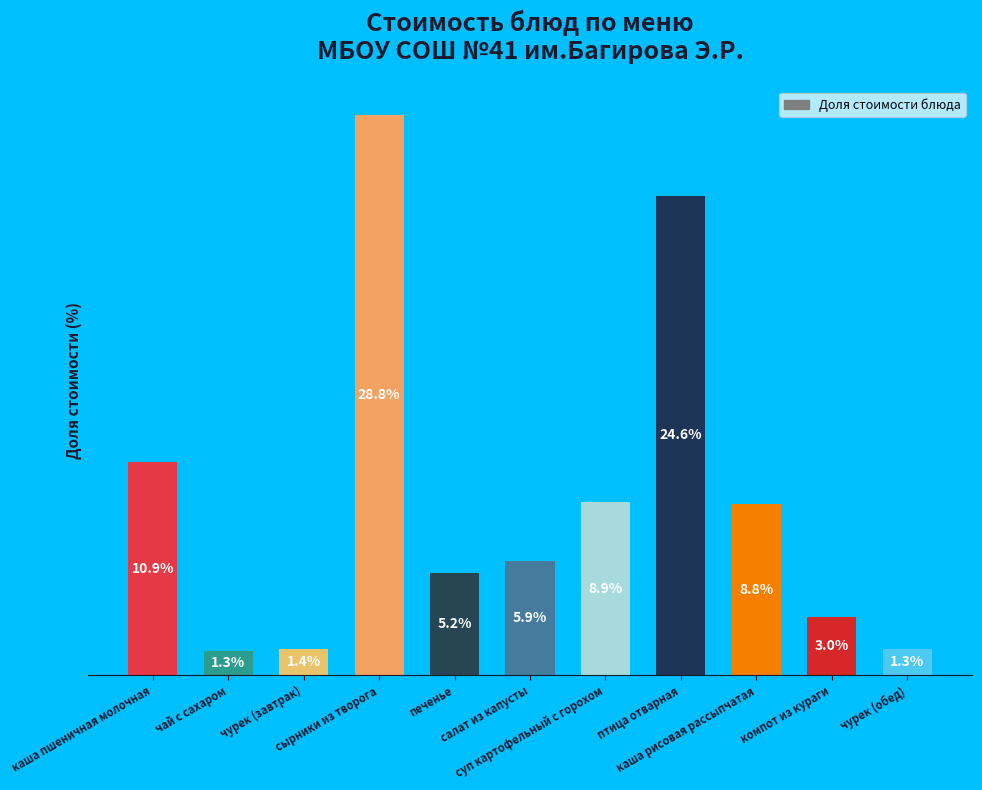

Does the chart contain any negative values?

No